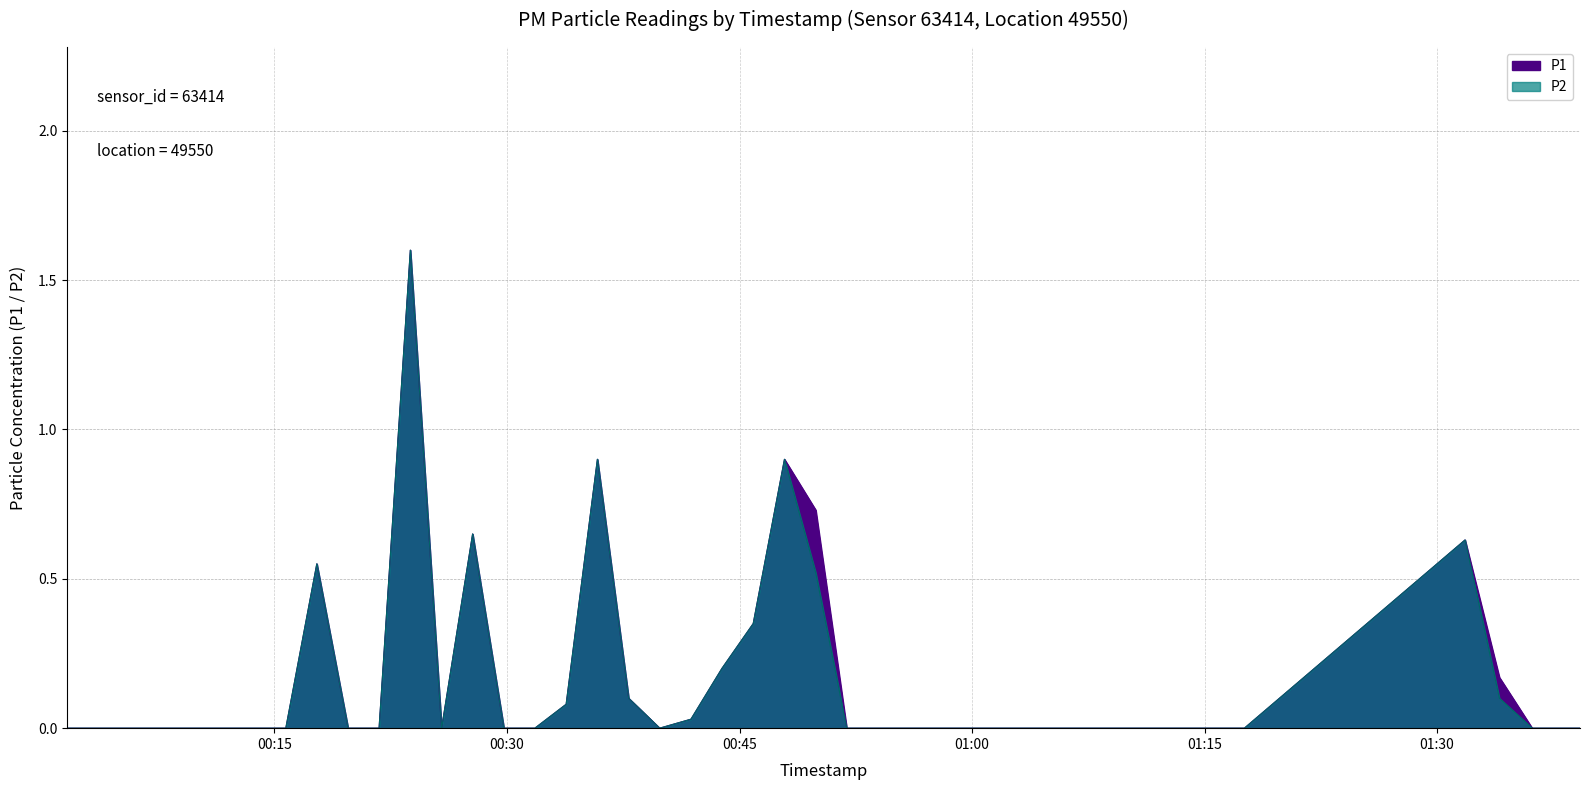

True or false: P2 and P1 cross at least once.

False